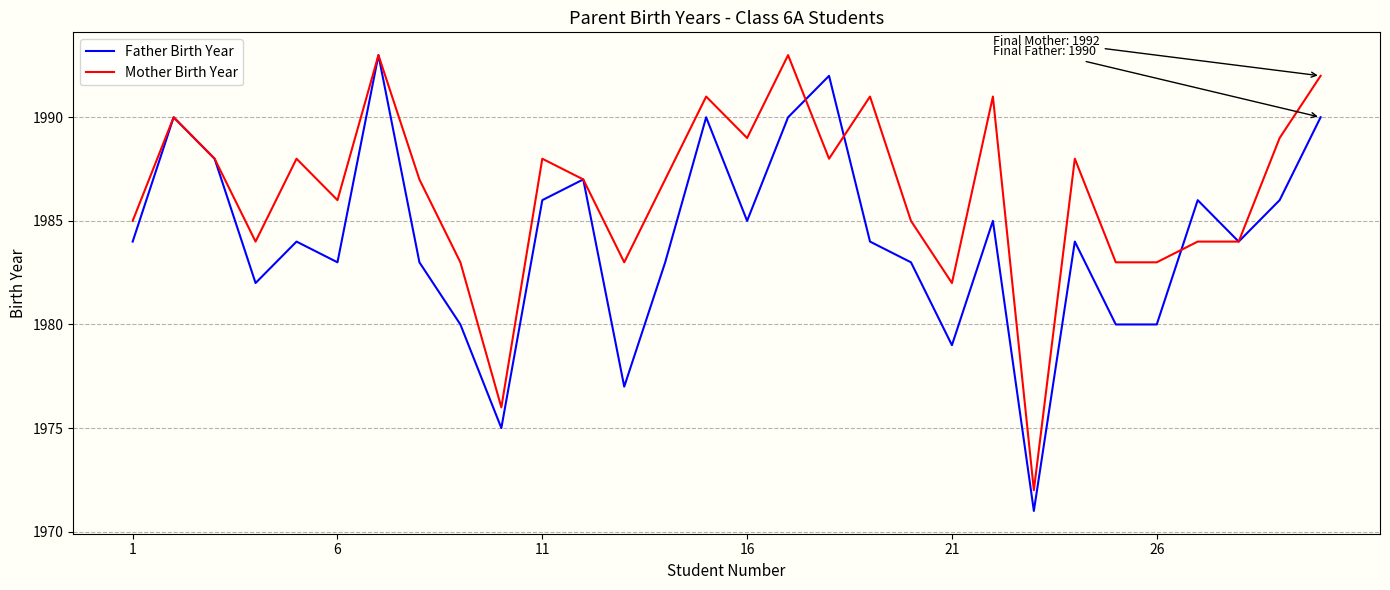

What is the maximum value for Mother Birth Year?

1993